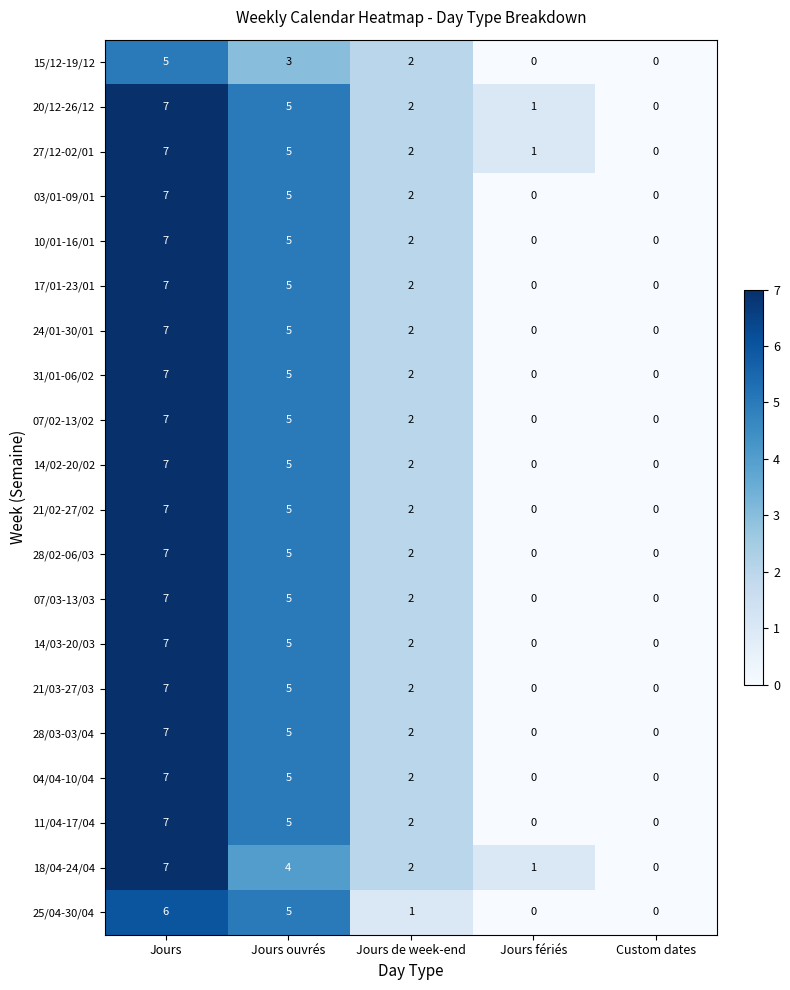

Count the 27/12-02/01 values in the range 1 to 5.

3